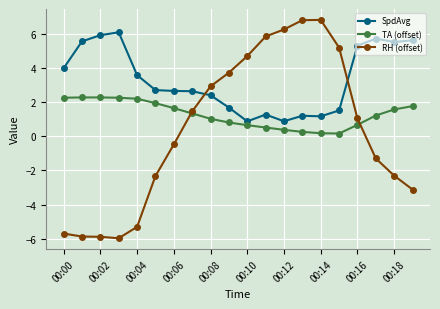

List the series in order of their overall mean, highest first.

SpdAvg, TA (offset), RH (offset)